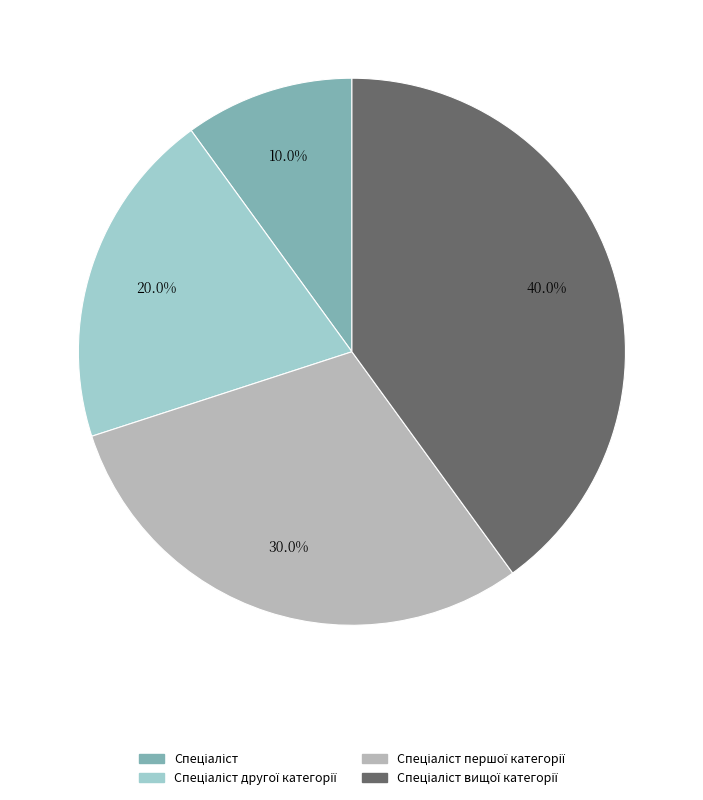

Does any single category account for the majority?

No